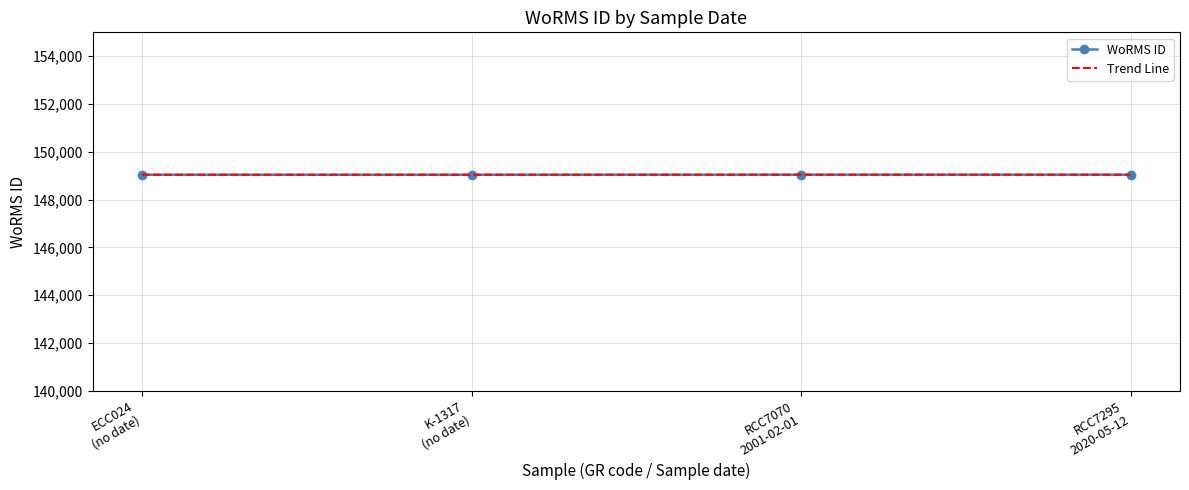

Which label corresponds to the largest value in the chart?

RCC7070
2001-02-01